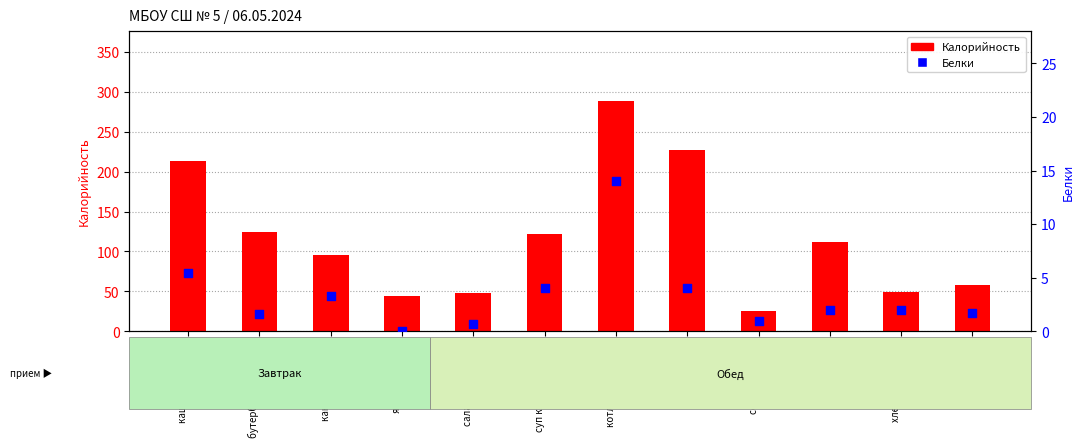

What are all the series names shown in the legend?

Калорийность, Белки